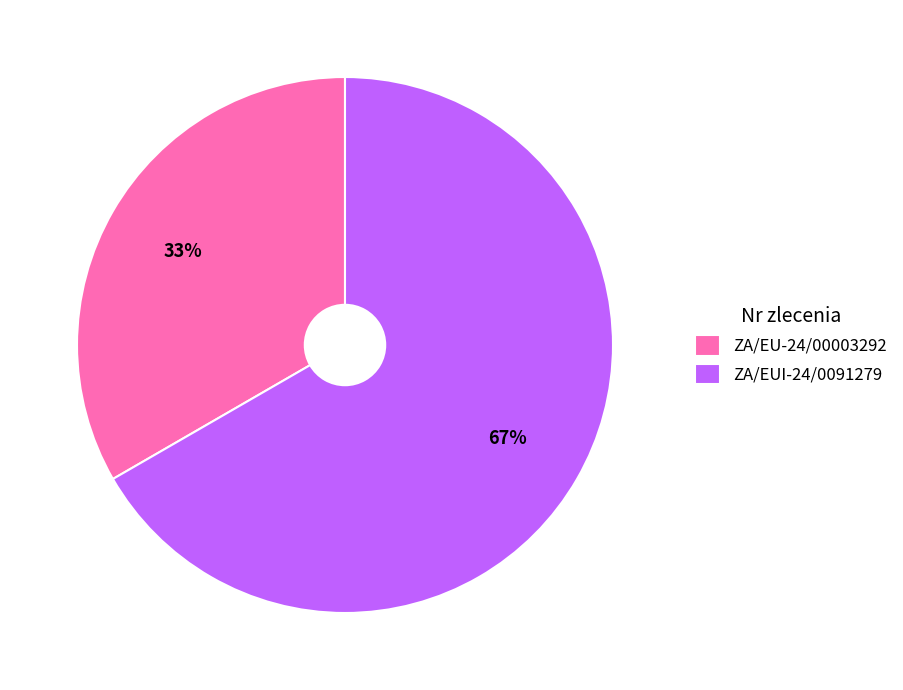

What is the smallest slice in the pie chart?

ZA/EU-24/00003292